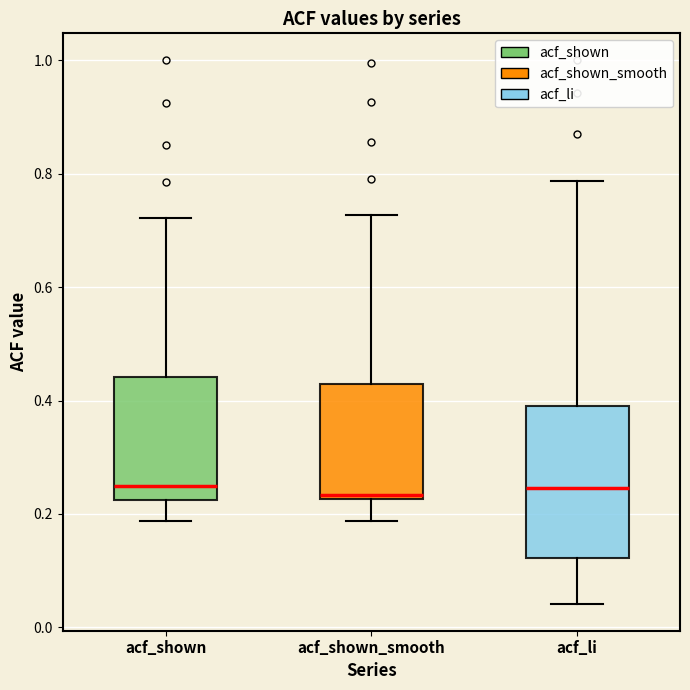

Reading left to right, transcribe this box plot: for each box, give where its median line is, the range the box spans, and where its two whiskers end, as read against the y-axis. The values are not printed on the chart, so give them approximately, as read against the axis.

acf_shown: median 0.24, box 0.22 to 0.44, whiskers 0.18 to 0.72
acf_shown_smooth: median 0.24, box 0.22 to 0.44, whiskers 0.18 to 0.72
acf_li: median 0.24, box 0.12 to 0.40, whiskers 0.04 to 0.78